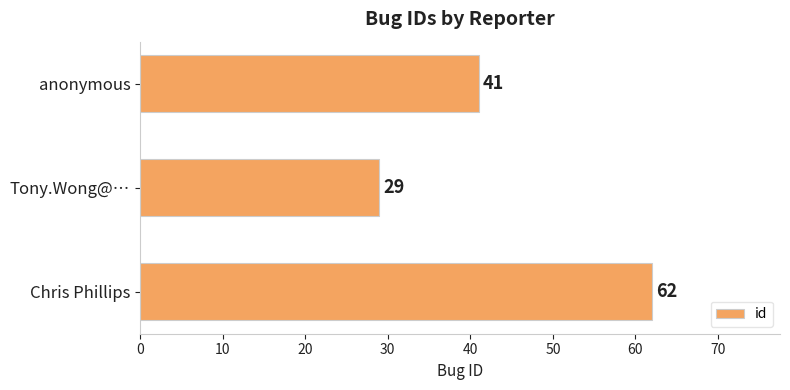

What is the change in value from Chris Phillips to Tony.Wong@…?

-33